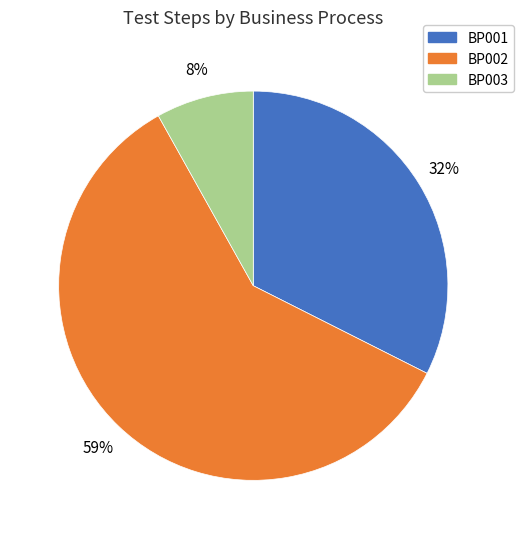

To the nearest percent, what portion does BP001 represent?

32%